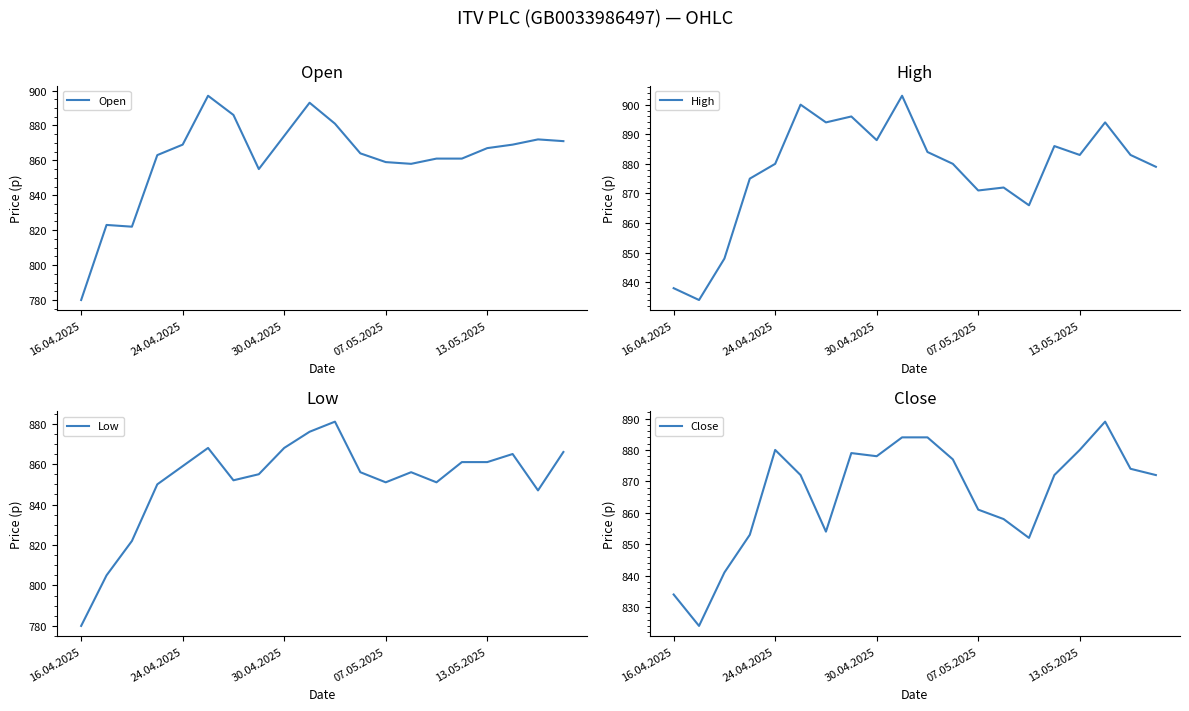

What is the average value of the Close series?

866